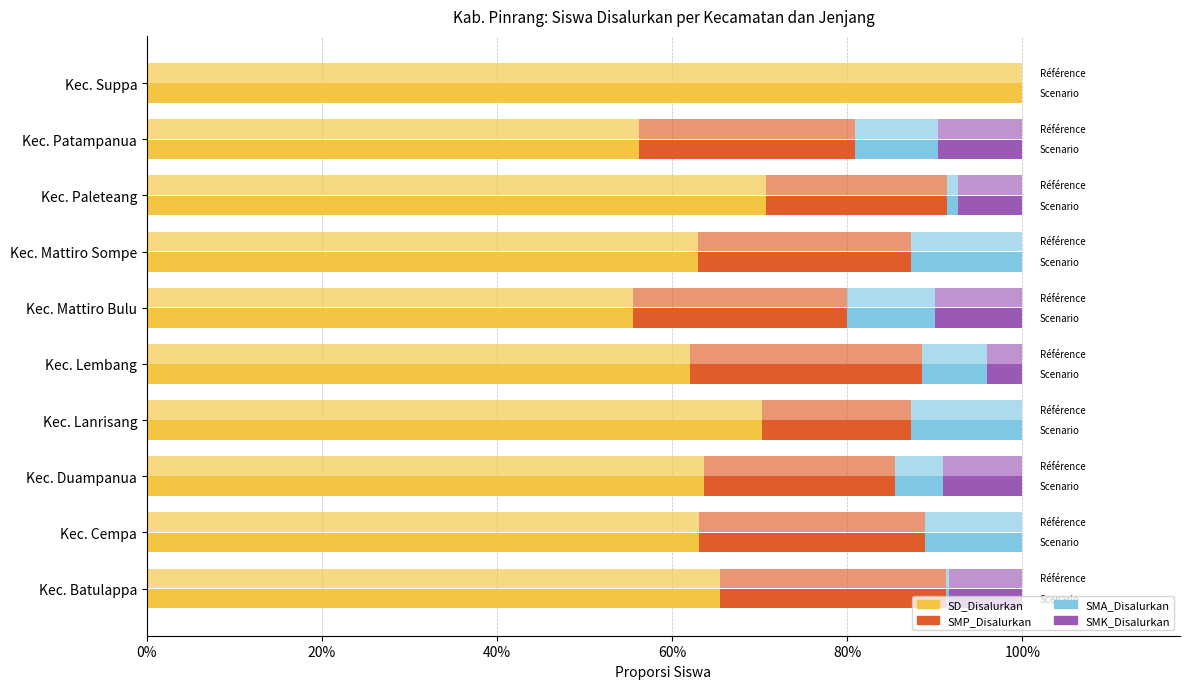

What is the sum of all SD_Disalurkan values?

6.7